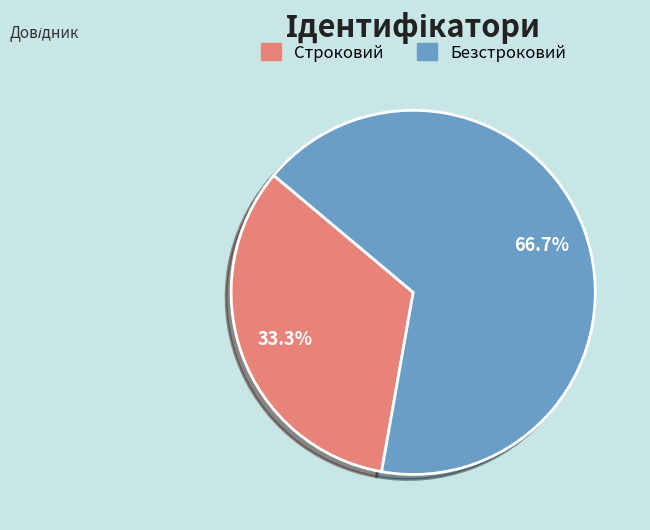

To the nearest percent, what is the combined percentage of Безстроковий and Строковий?

100%